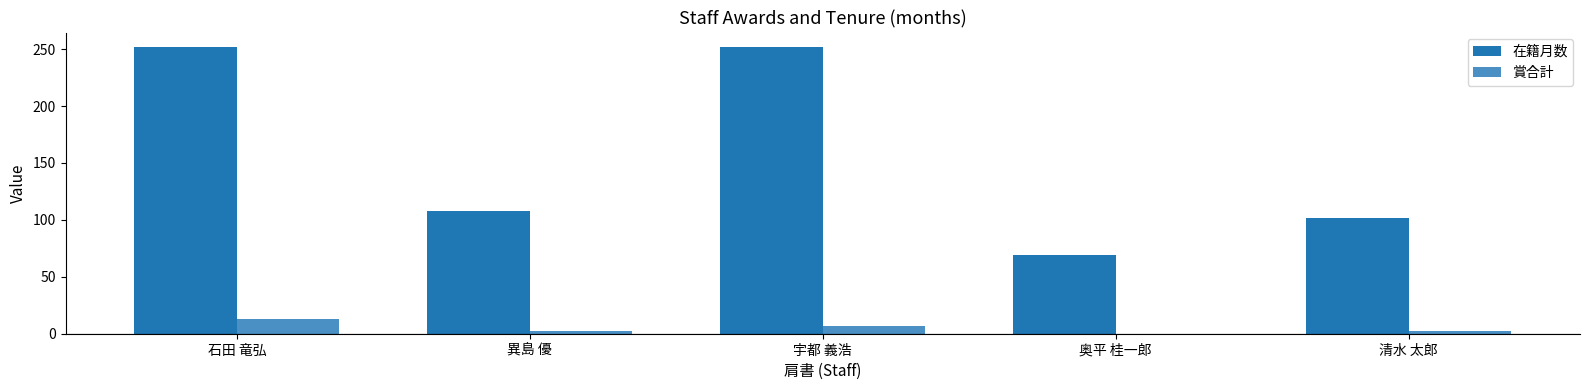

Count the number of categories in the chart.

5